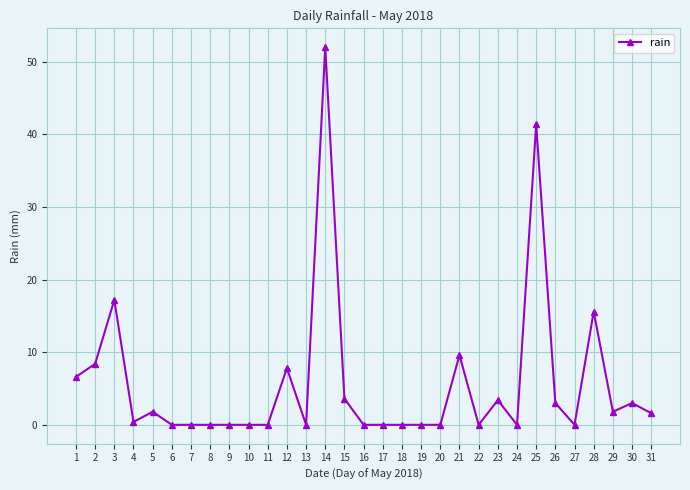

How many series are shown in this chart?

1